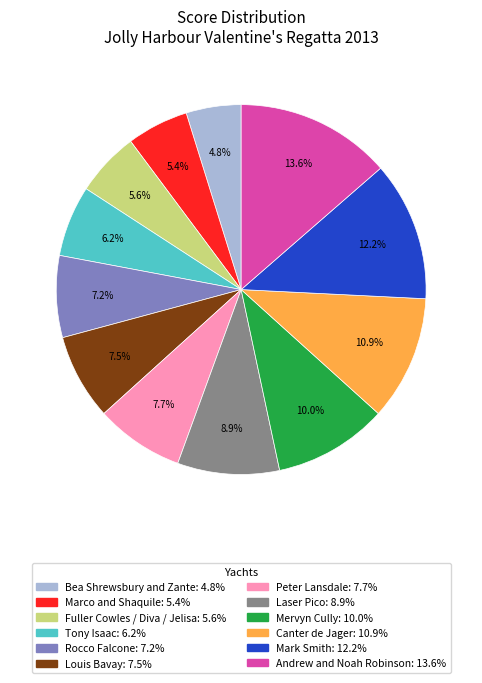

Which category has the smallest portion of the pie?

Bea Shrewsbury and Zante